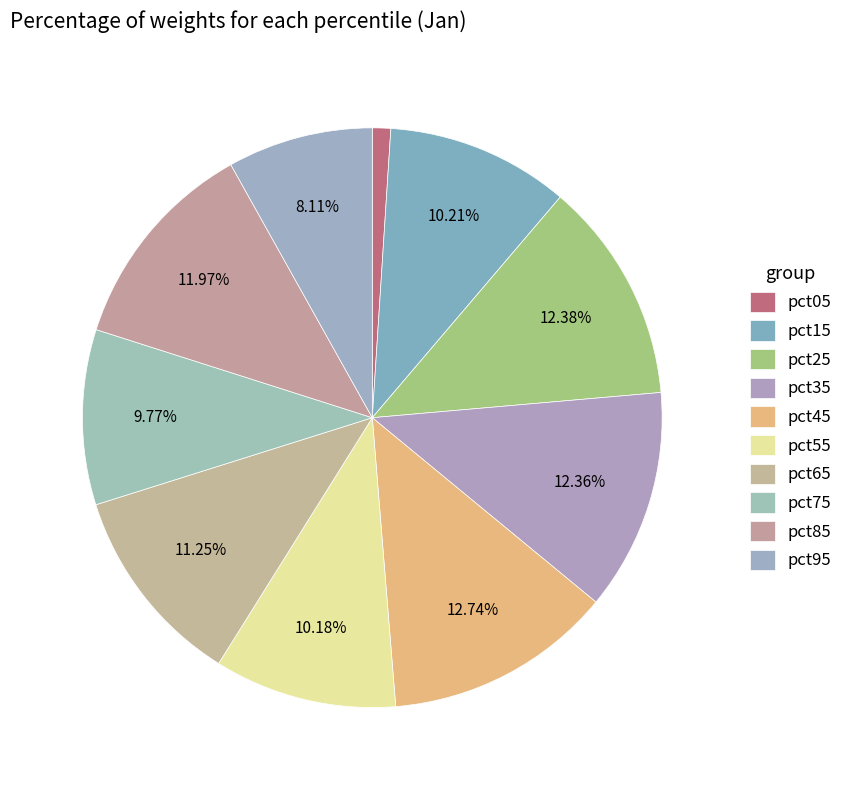

Between pct25 and pct75, which is larger?

pct25